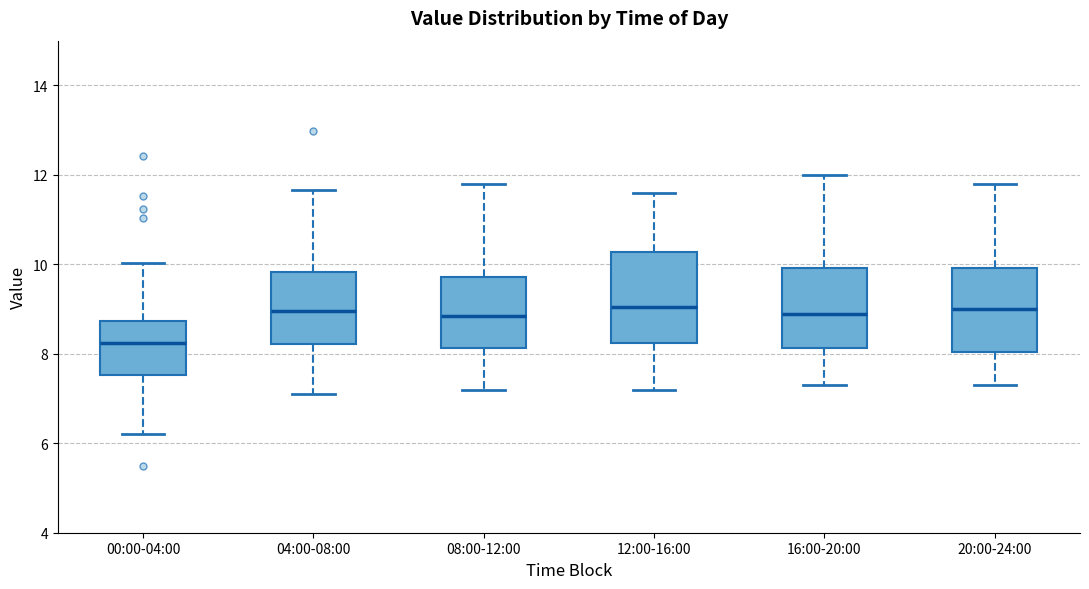

Which box has the lowest median line?

00:00-04:00